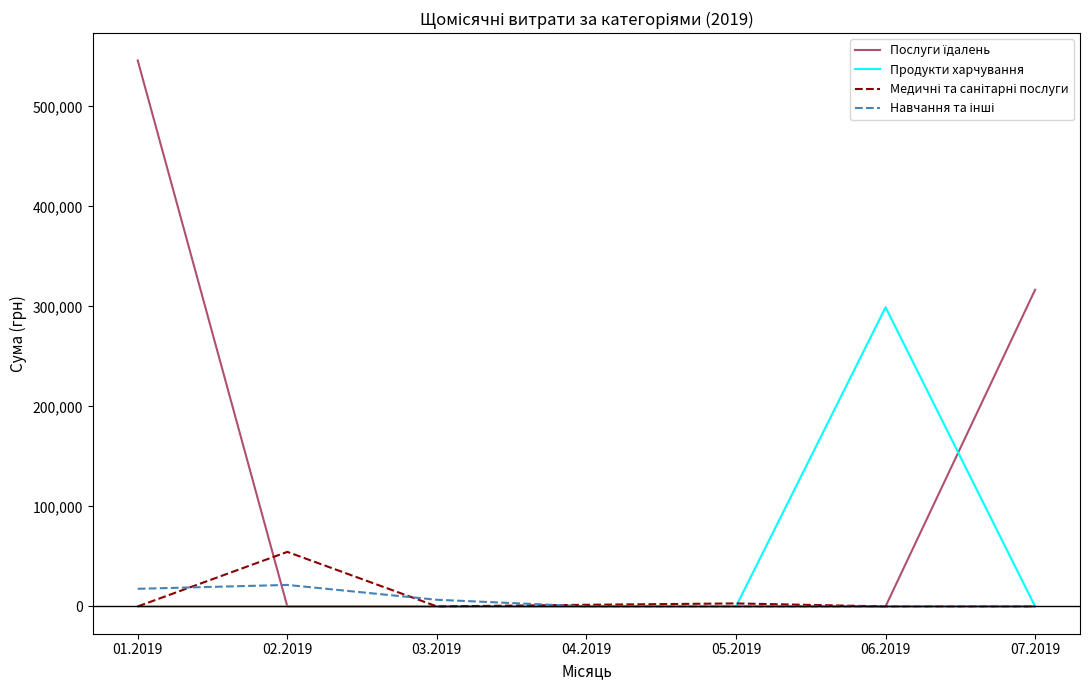

Between 04.2019 and 06.2019, which series saw the biggest shift?

Продукти харчування